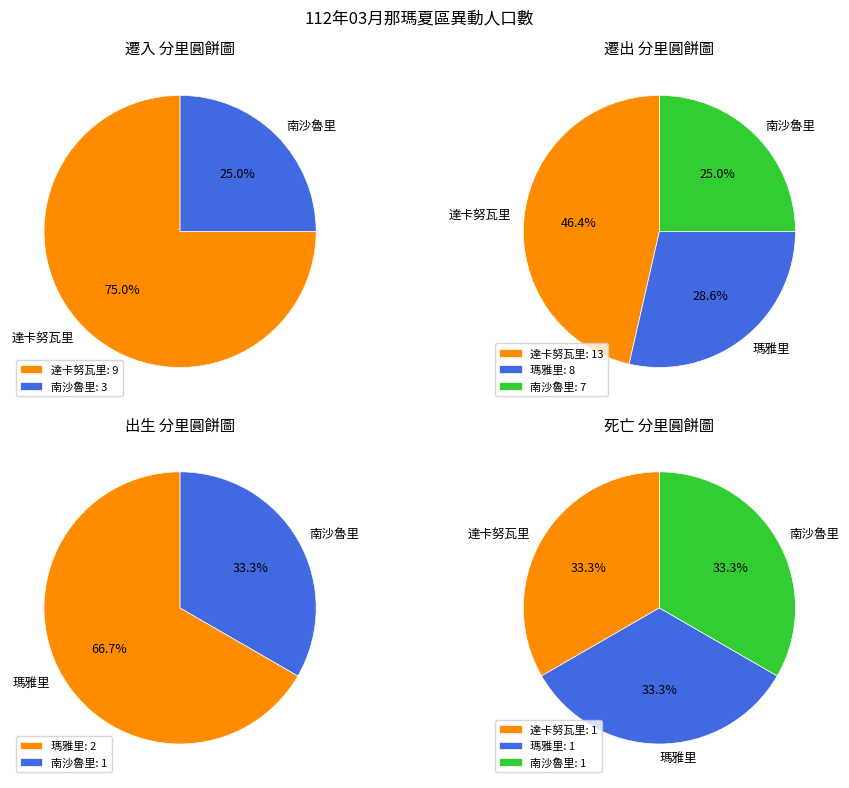

Do 南沙魯里 and 瑪雅里 together represent more than half of the pie?

No